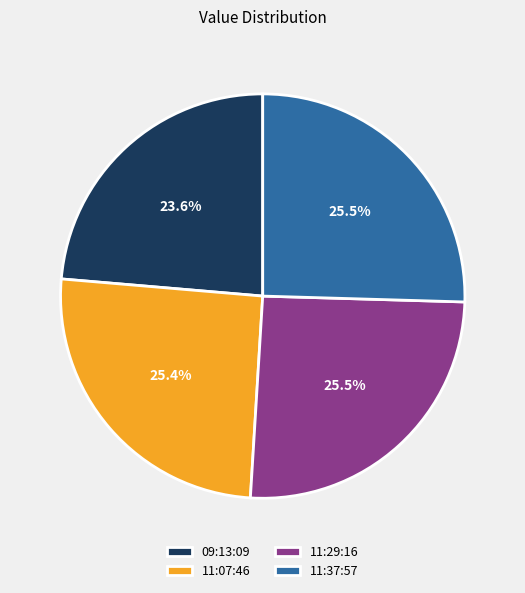

Combined, do 11:29:16 and 09:13:09 account for over 50%?

No